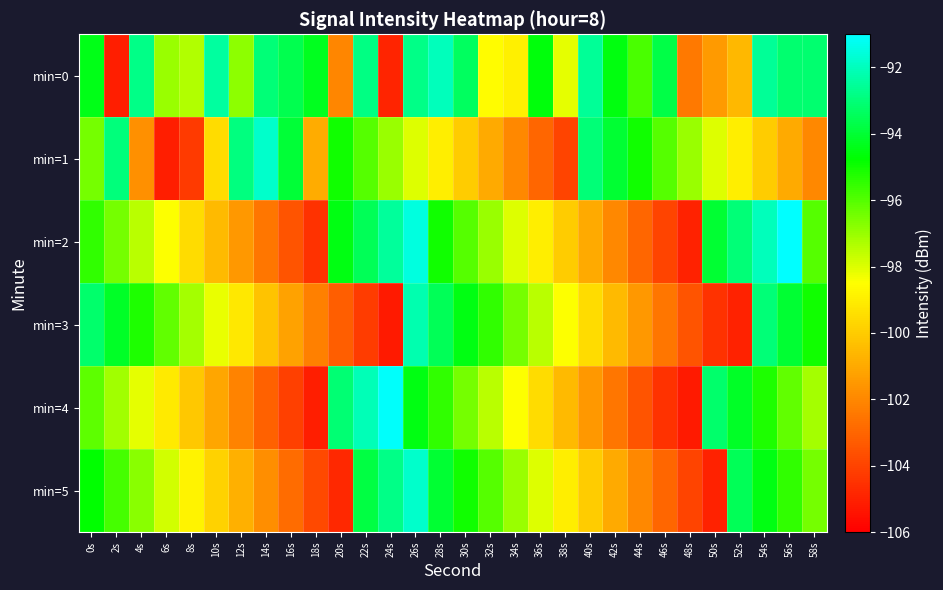

Reading right to left, what are all the values shown in this chart?

min=0: 58s=-93.1	56s=-93.1	54s=-92.5	52s=-100.6	50s=-101.4	48s=-102.4	46s=-93.7	44s=-95.8	42s=-94.6	40s=-92.5	38s=-98.1	36s=-94.6	34s=-98.9	32s=-98.6	30s=-93.4	28s=-92.0	26s=-92.8	24s=-104.9	22s=-92.9	20s=-102.0	18s=-94.3	16s=-93.6	14s=-93.0	12s=-96.8	10s=-92.5	8s=-97.4	6s=-97.0	4s=-92.8	2s=-105.1	0s=-94.4
min=1: 58s=-102.0	56s=-101.0	54s=-100.0	52s=-99.0	50s=-98.0	48s=-97.0	46s=-96.0	44s=-95.0	42s=-94.0	40s=-93.0	38s=-104.0	36s=-103.0	34s=-102.0	32s=-101.0	30s=-100.0	28s=-99.0	26s=-98.0	24s=-97.0	22s=-96.0	20s=-95.0	18s=-100.9	16s=-94.0	14s=-91.8	12s=-92.9	10s=-99.5	8s=-104.3	6s=-105.1	4s=-101.8	2s=-93.0	0s=-96.5
min=2: 58s=-96.0	56s=-91.0	54s=-92.0	52s=-93.0	50s=-94.0	48s=-105.0	46s=-104.0	44s=-103.0	42s=-102.0	40s=-101.0	38s=-100.0	36s=-99.0	34s=-98.0	32s=-97.0	30s=-96.0	28s=-95.0	26s=-91.5	24s=-92.5	22s=-93.5	20s=-94.5	18s=-104.5	16s=-103.5	14s=-102.5	12s=-101.5	10s=-100.5	8s=-99.5	6s=-98.5	4s=-97.5	2s=-96.5	0s=-95.5
min=3: 58s=-95.0	56s=-94.0	54s=-93.0	52s=-105.0	50s=-104.5	48s=-103.5	46s=-102.5	44s=-101.5	42s=-100.5	40s=-99.5	38s=-98.5	36s=-97.5	34s=-96.5	32s=-95.5	30s=-94.5	28s=-93.5	26s=-92.2	24s=-105.2	22s=-104.2	20s=-103.2	18s=-102.2	16s=-101.2	14s=-100.2	12s=-99.2	10s=-98.2	8s=-97.2	6s=-96.2	4s=-95.2	2s=-94.2	0s=-93.2
min=4: 58s=-97.2	56s=-96.2	54s=-95.2	52s=-94.2	50s=-93.2	48s=-105.2	46s=-104.5	44s=-103.5	42s=-102.5	40s=-101.5	38s=-100.5	36s=-99.5	34s=-98.5	32s=-97.5	30s=-96.5	28s=-95.5	26s=-94.5	24s=-91.1	22s=-92.1	20s=-93.1	18s=-105.1	16s=-104.1	14s=-103.1	12s=-102.1	10s=-101.1	8s=-100.1	6s=-99.1	4s=-98.1	2s=-97.1	0s=-96.1
min=5: 58s=-96.5	56s=-95.5	54s=-94.5	52s=-93.5	50s=-105.0	48s=-104.0	46s=-103.0	44s=-102.0	42s=-101.0	40s=-100.0	38s=-99.0	36s=-98.0	34s=-97.0	32s=-96.0	30s=-95.0	28s=-94.0	26s=-91.8	24s=-92.8	22s=-93.8	20s=-104.8	18s=-103.8	16s=-102.8	14s=-101.8	12s=-100.8	10s=-99.8	8s=-98.8	6s=-97.8	4s=-96.8	2s=-95.8	0s=-94.8